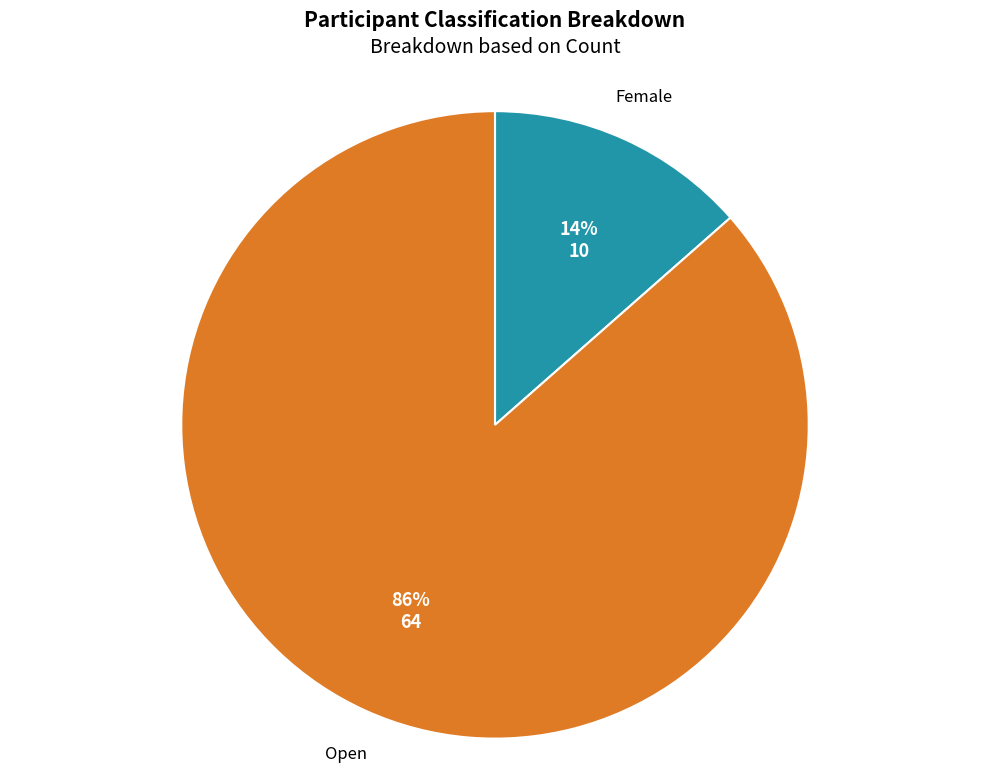

To the nearest percent, what portion does Female represent?

14%